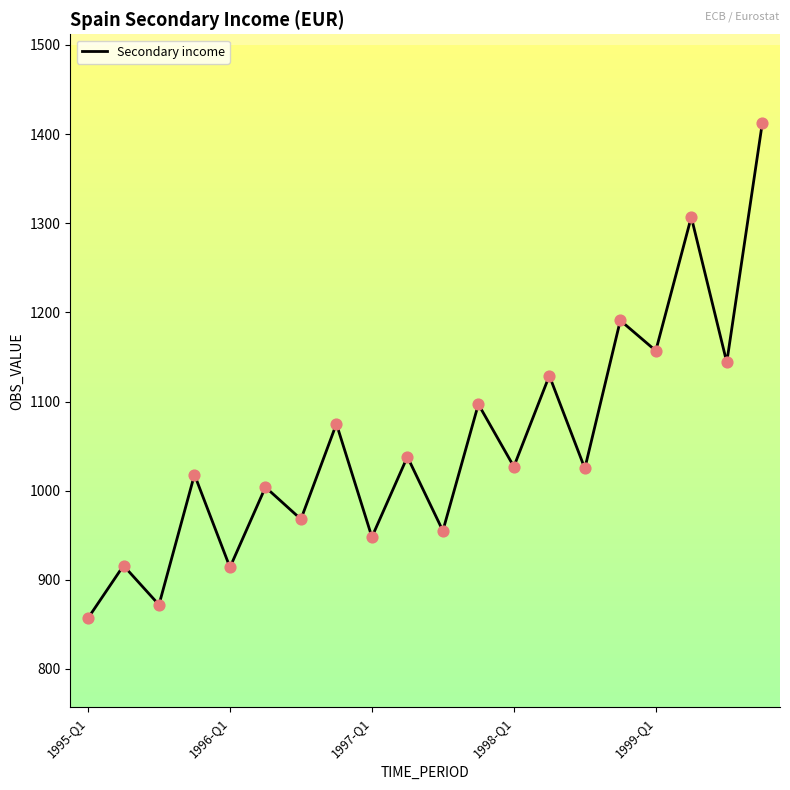

What is the maximum value shown in the chart?

1412